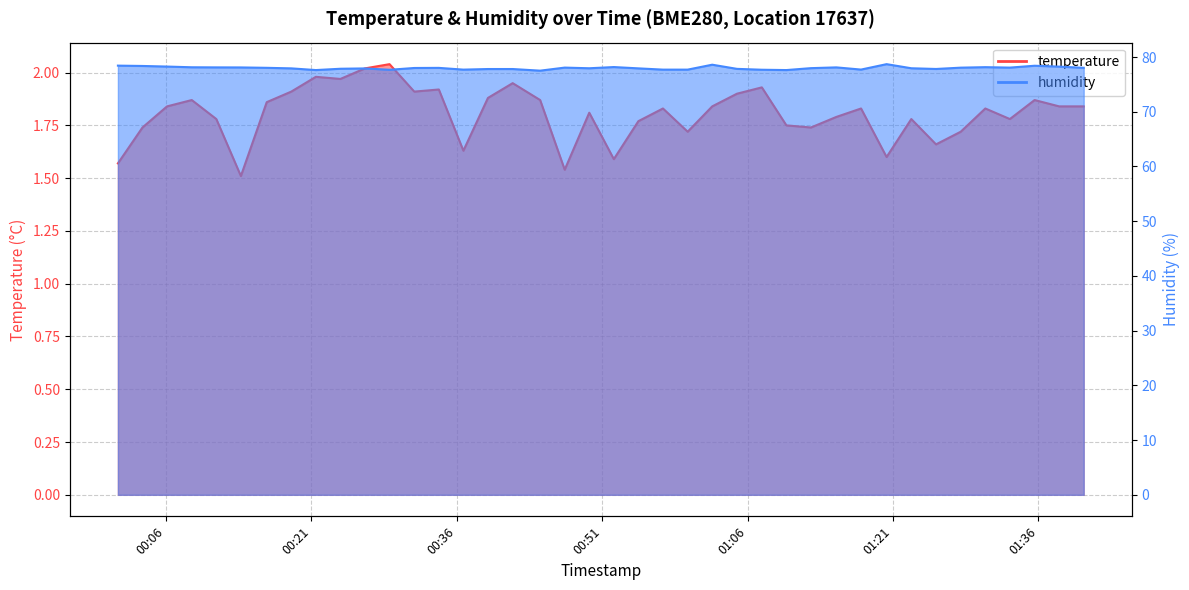

Does the chart display data point markers on the line(s)?

No